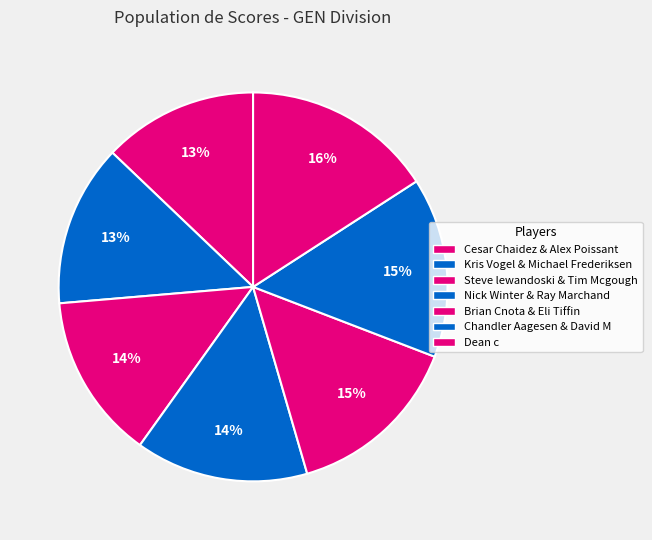

How many segments does this pie chart have?

7